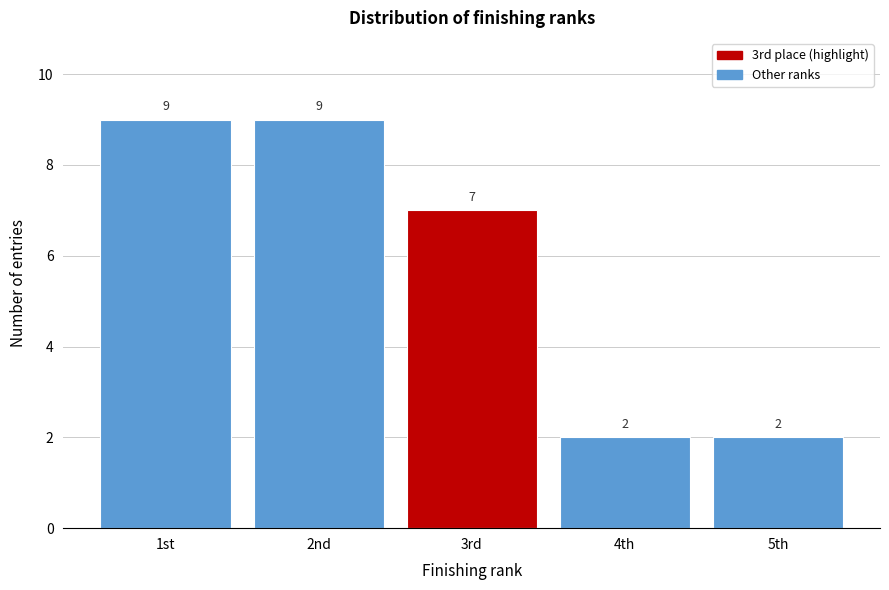

Reading left to right, transcribe all the data shown in this chart.

1st=9	2nd=9	3rd=7	4th=2	5th=2